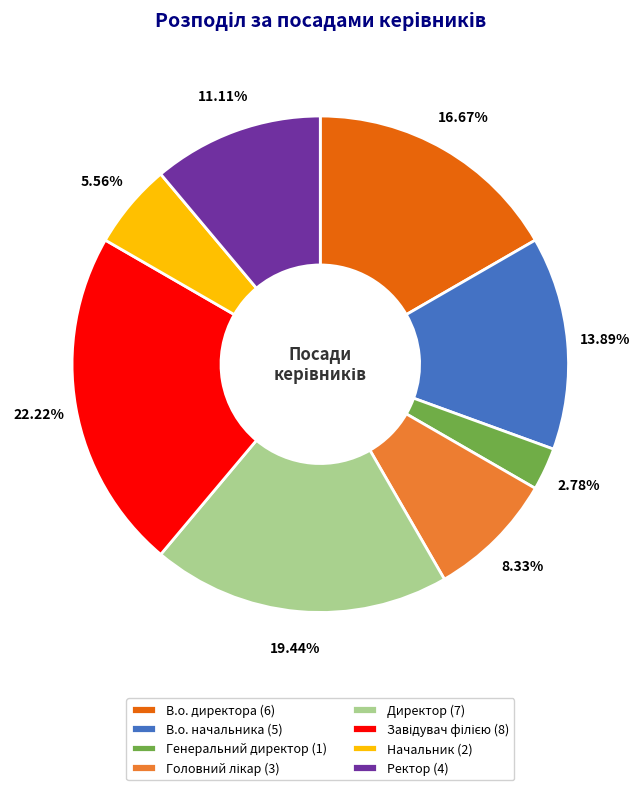

How many slices are in this pie chart?

8